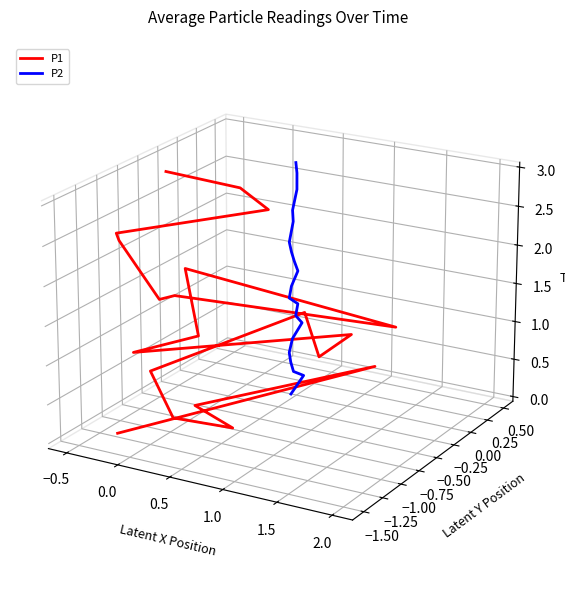

What are all the series names shown in the legend?

P1, P2